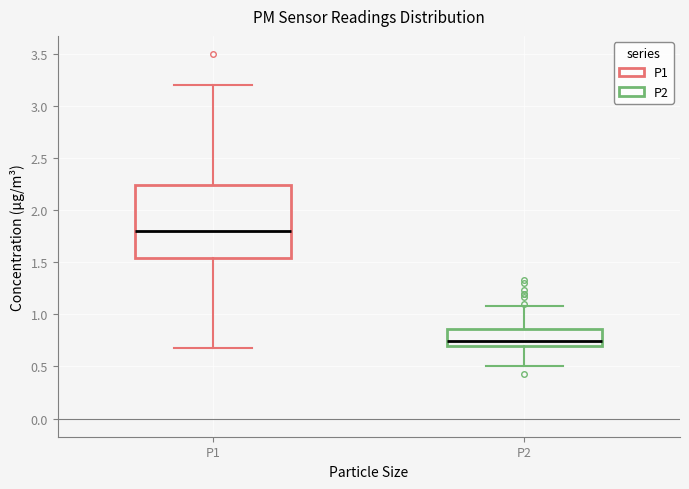

Comparing the boxes themselves (not the whiskers), which one is the tallest?

P1